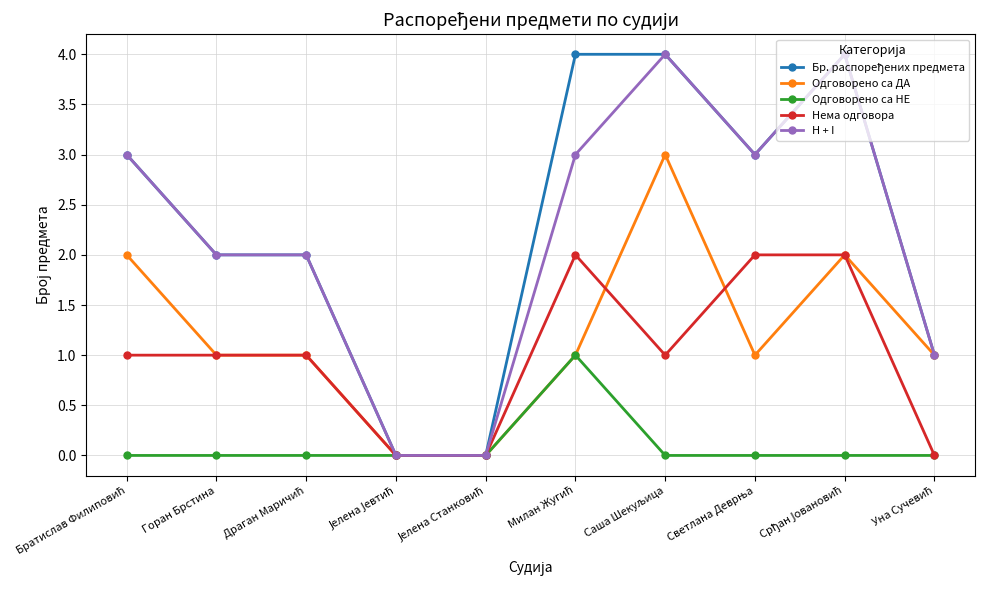

How many interior local peaks does the Бр. распоређених предмета series have?

1